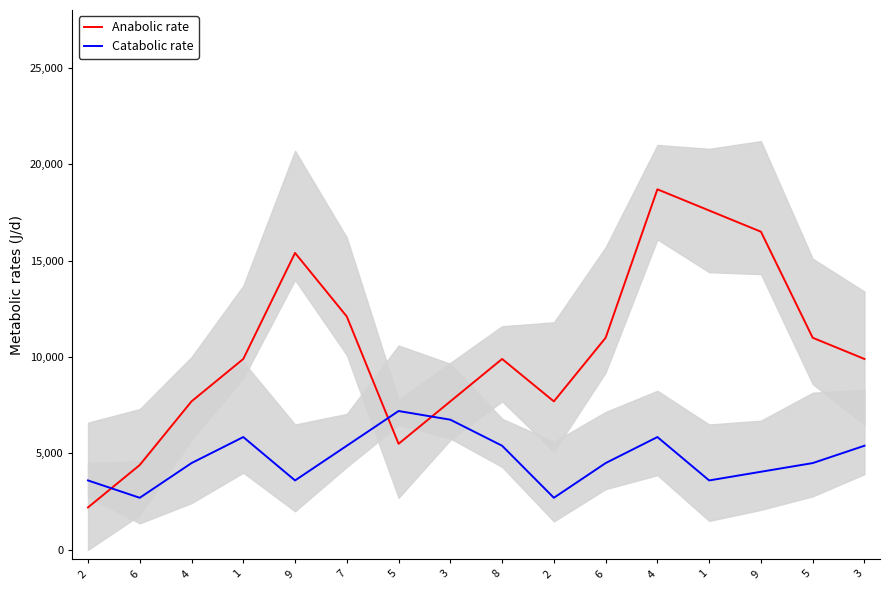

Where is Catabolic rate nearest to the value 4950?

4